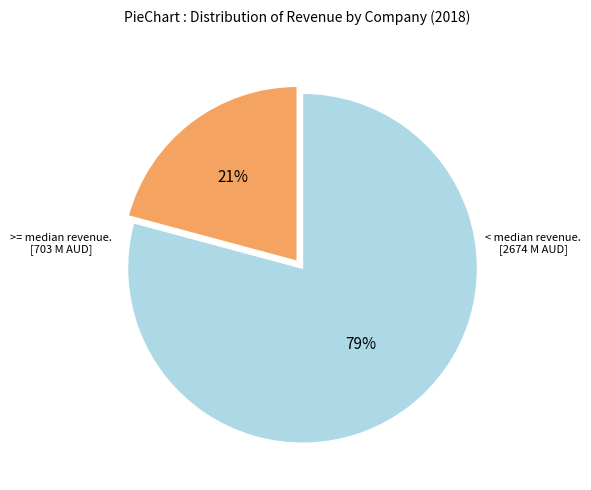

To the nearest percent, what is the average slice percentage?

50%